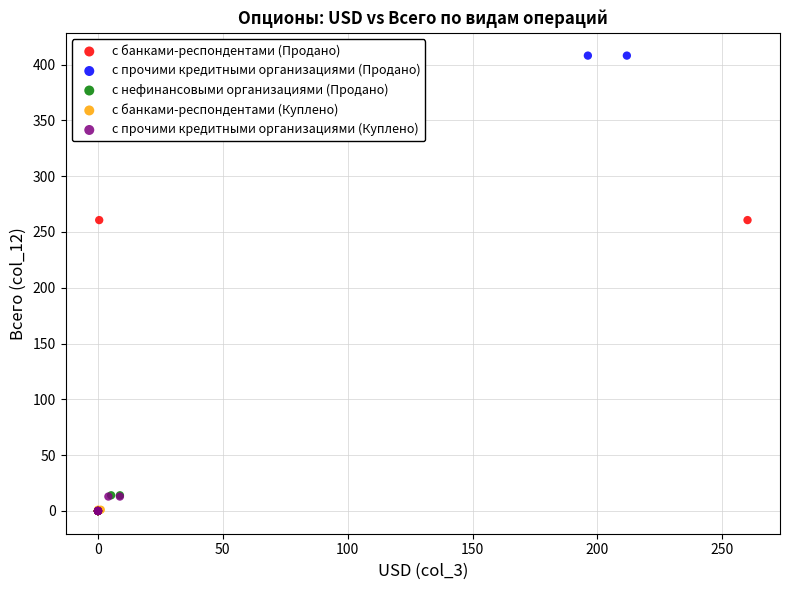

Which series contains the highest Y value?

с прочими кредитными организациями (Продано)